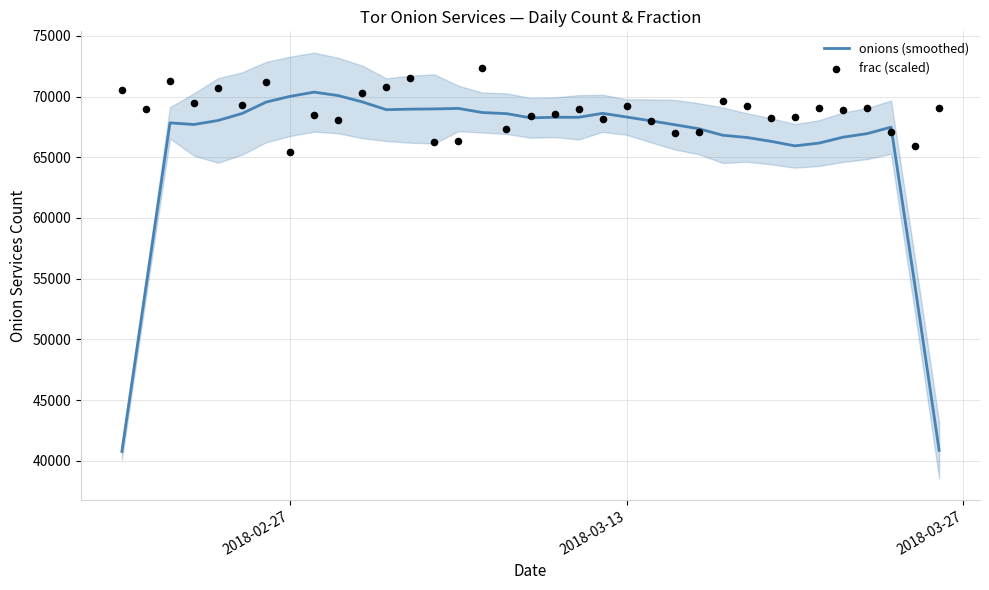

Is the value of frac (scaled) at 15 greater than the value of onions (smoothed) at 5?

Yes